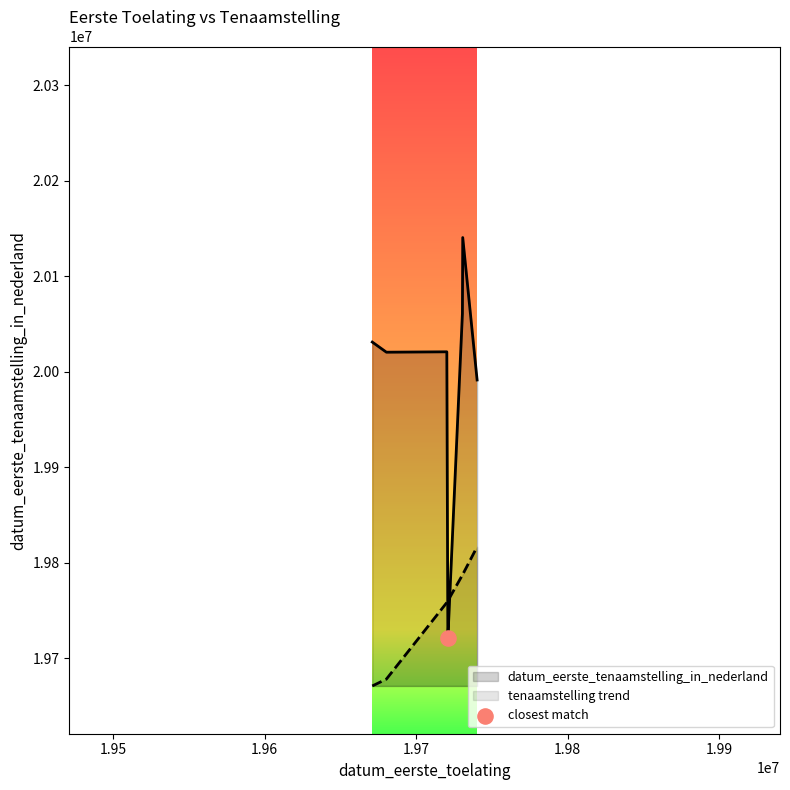

Which series has the largest total across all categories?

datum_eerste_tenaamstelling_in_nederland